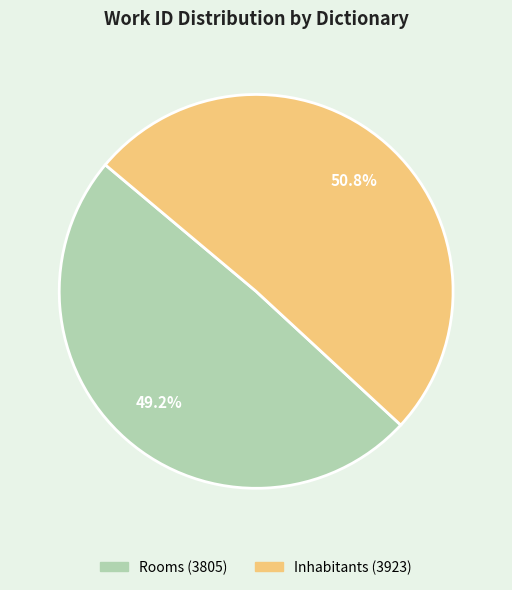

To the nearest percent, what portion does Inhabitants represent?

51%